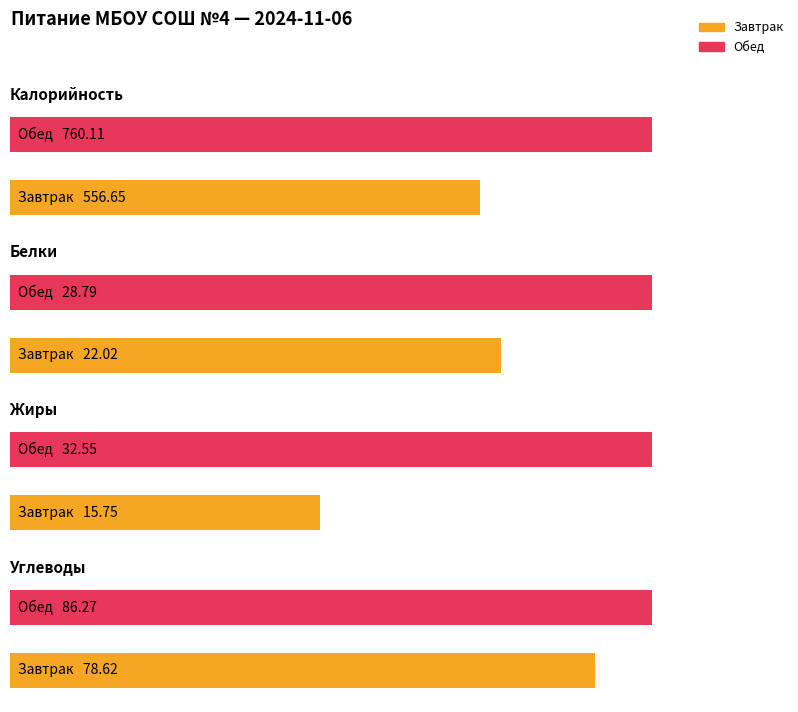

What is the maximum value shown in the chart?

760.1